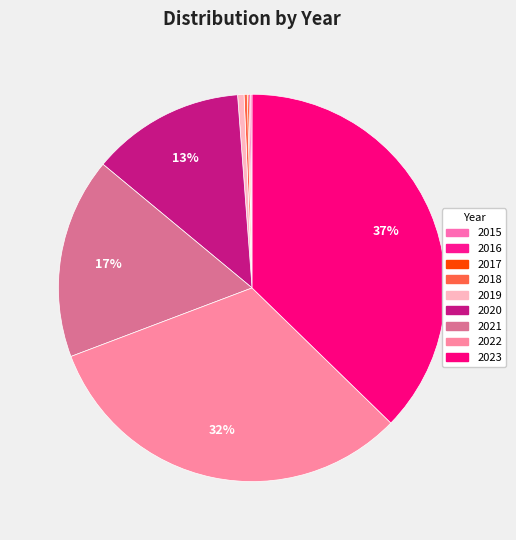

Which category has the smallest portion of the pie?

2015